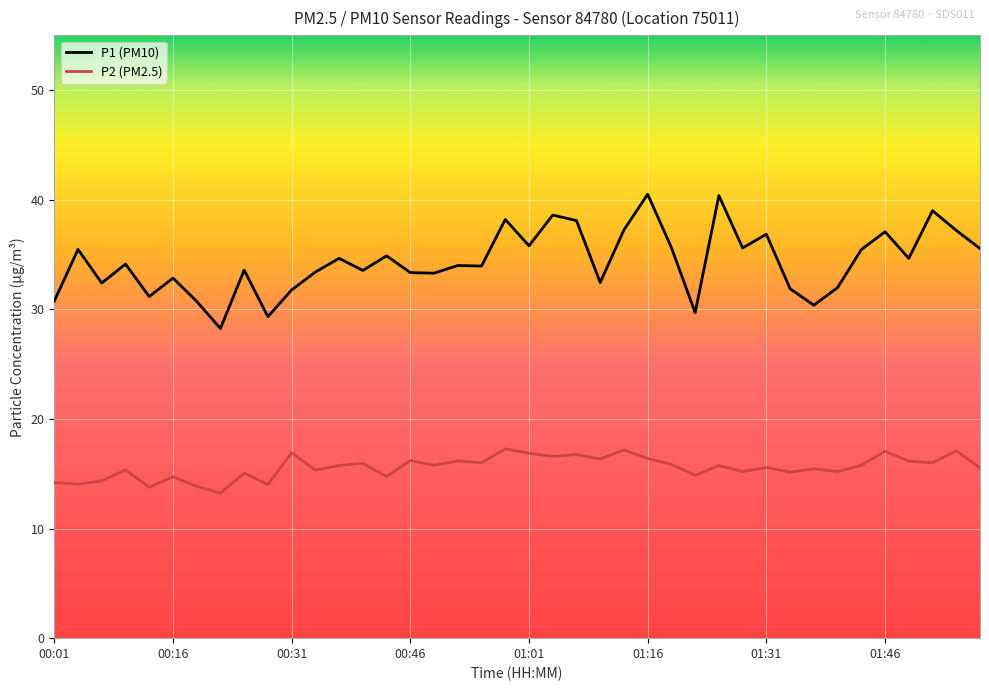

Which series has the largest total across all categories?

P1 (PM10)